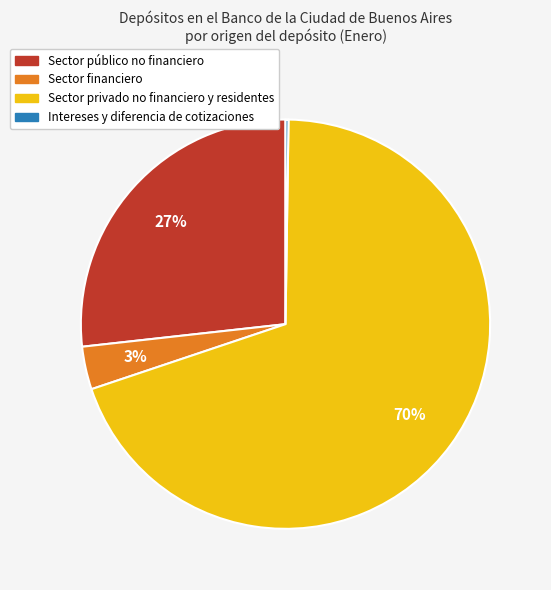

To the nearest percent, what portion does Sector privado no financiero y residentes represent?

70%